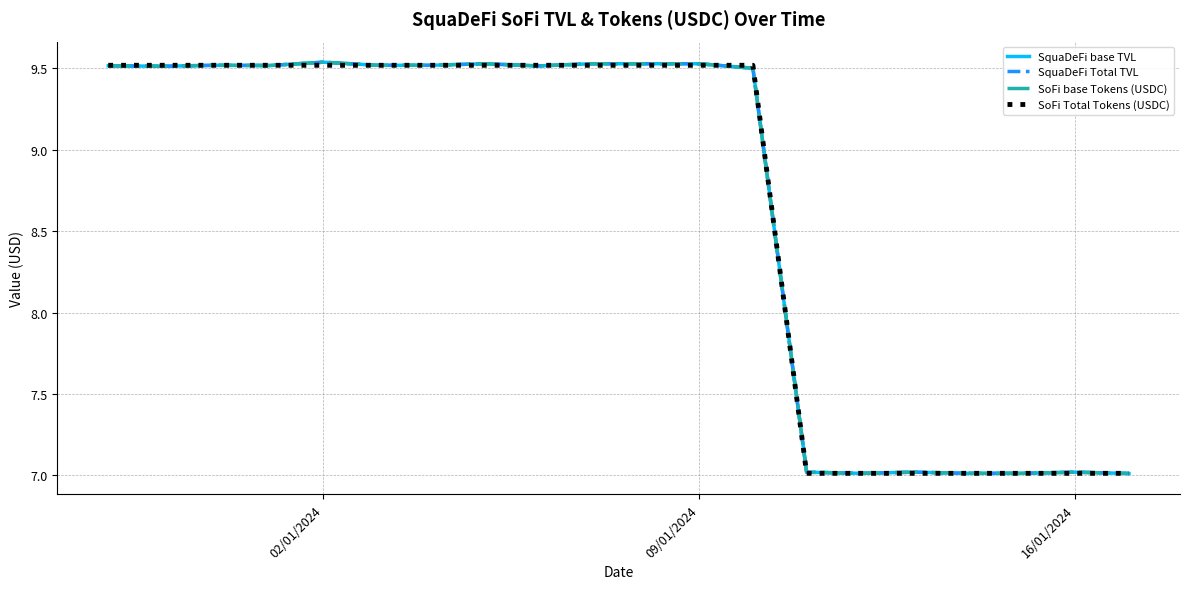

Is this an area chart (filled region under the line)?

No